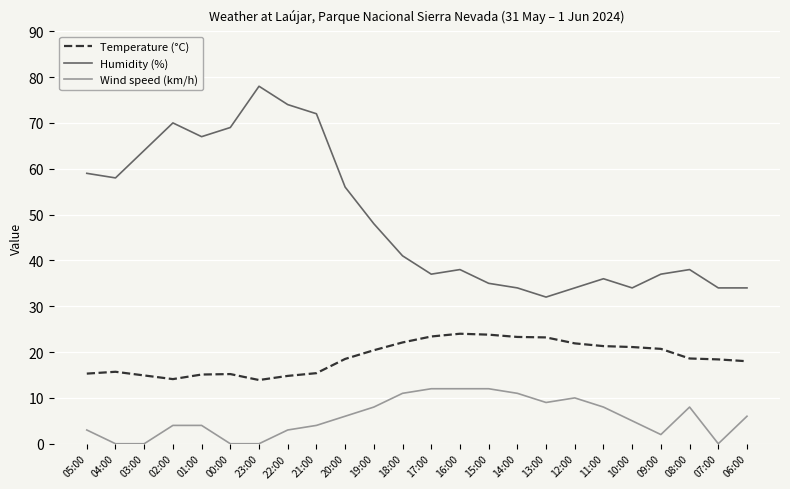

What value does the Wind speed (km/h) series have at 15:00?

12.0